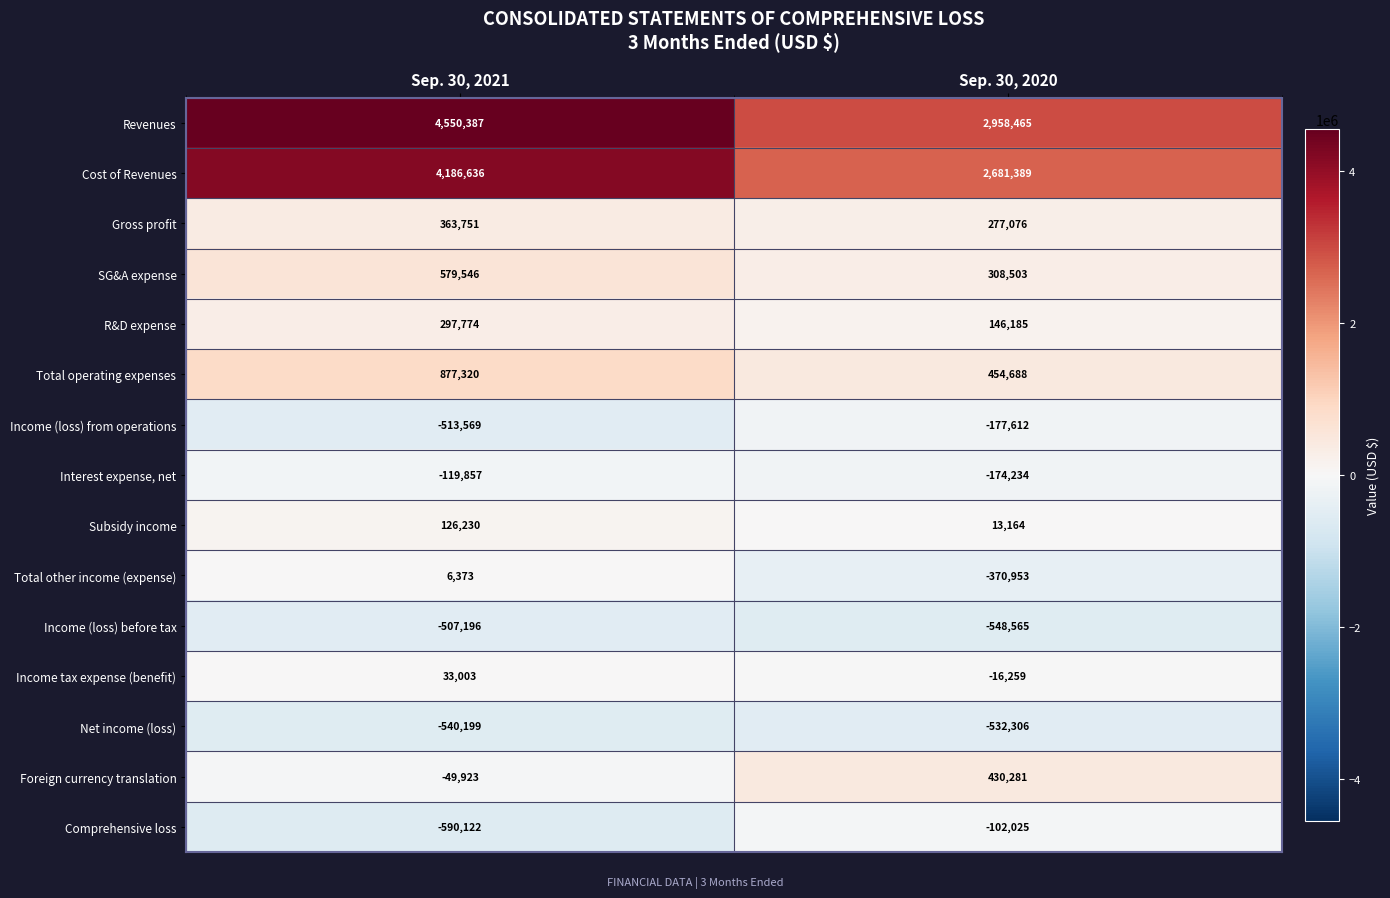

Rank the series at Sep. 30, 2021 from highest to lowest value.

Revenues, Cost of Revenues, Total operating expenses, SG&A expense, Gross profit, R&D expense, Subsidy income, Income tax expense (benefit), Total other income (expense), Foreign currency translation, Interest expense, net, Income (loss) before tax, Income (loss) from operations, Net income (loss), Comprehensive loss